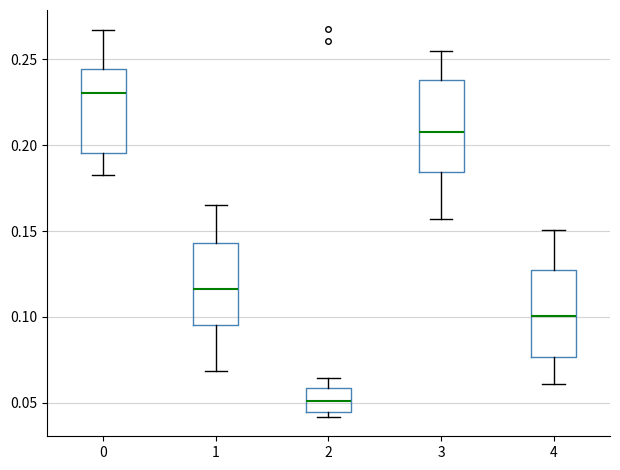

Which box's median line is the lowest?

2